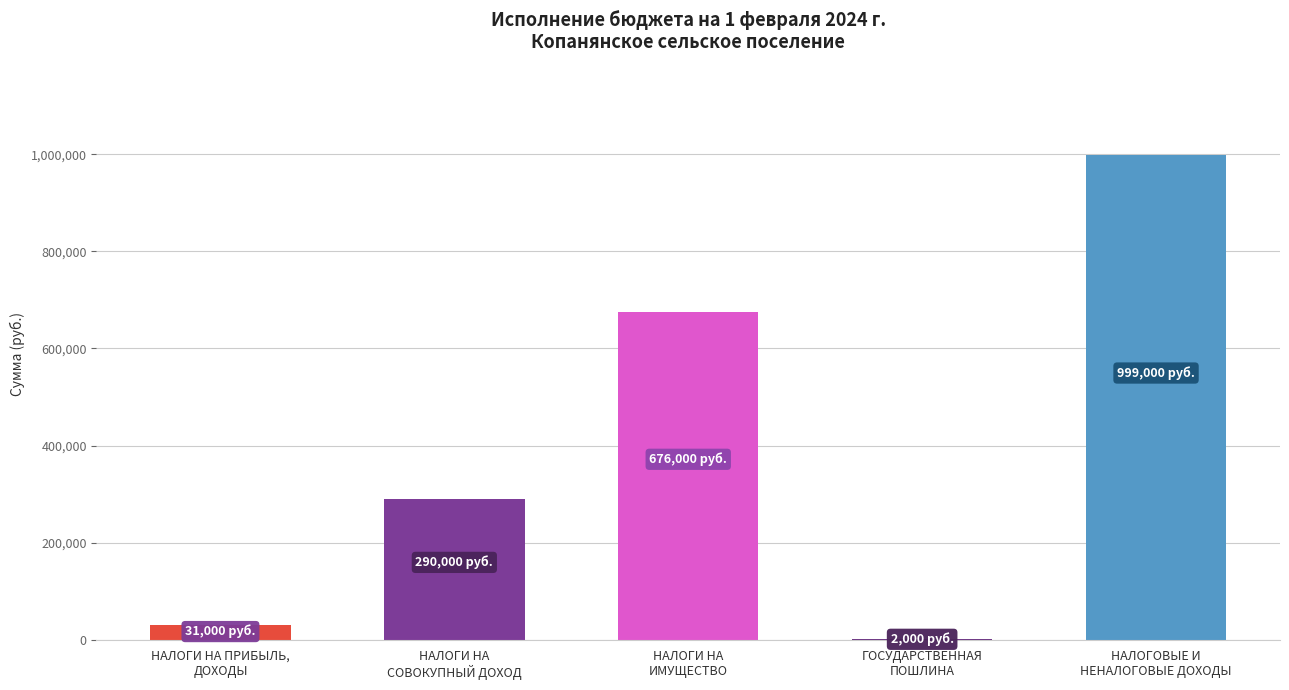

Reading left to right, transcribe all the data shown in this chart.

31000	290000	676000	2000	999000